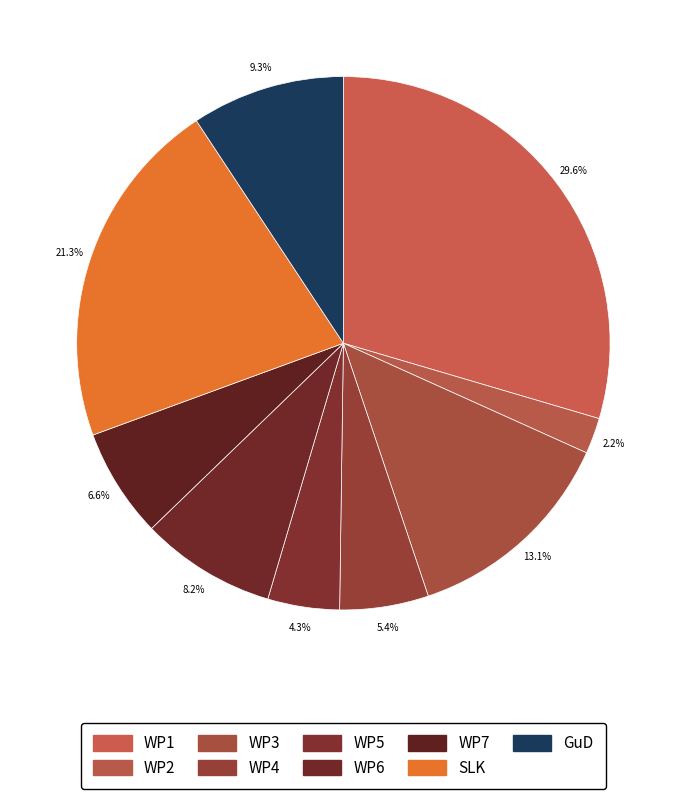

How many segments does this pie chart have?

9